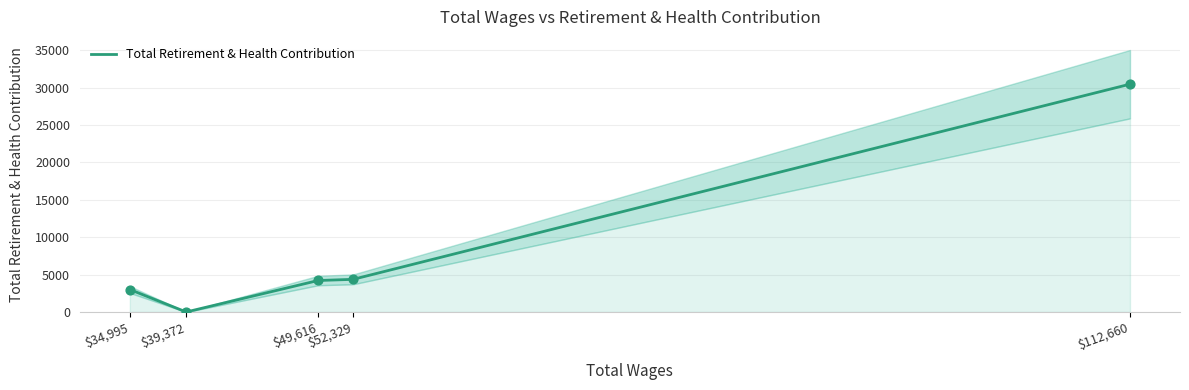

What is the change in value from 52329.0 to 34995.0?

-1362